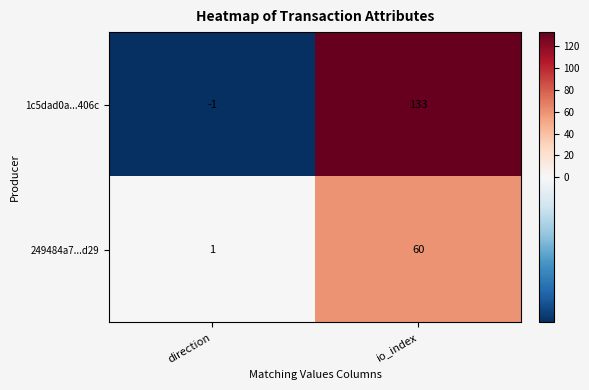

Reading left to right, list all the values displayed in this chart.

1c5dad0a...406c: direction=-1	io_index=133
249484a7...d29: direction=1	io_index=60